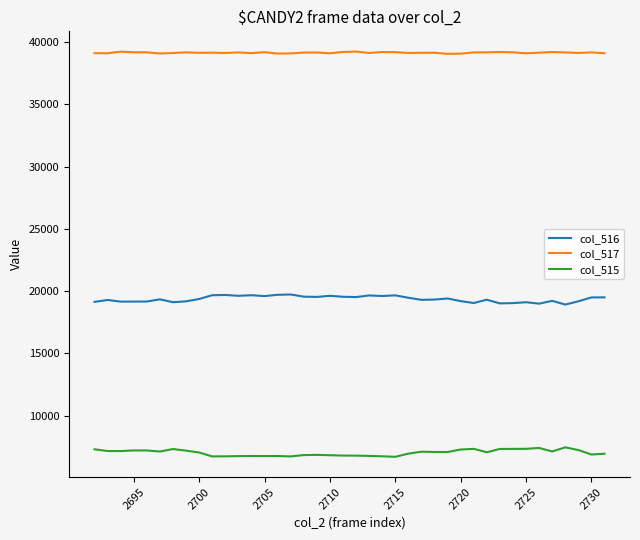

True or false: col_516 and col_515 intersect in this chart.

False